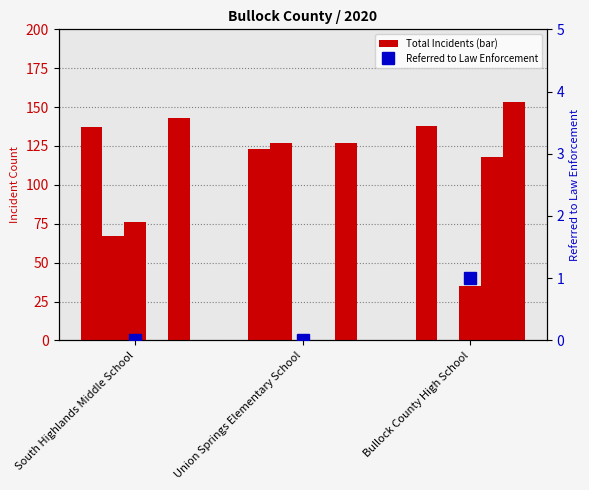

How many data points does each series have?

3